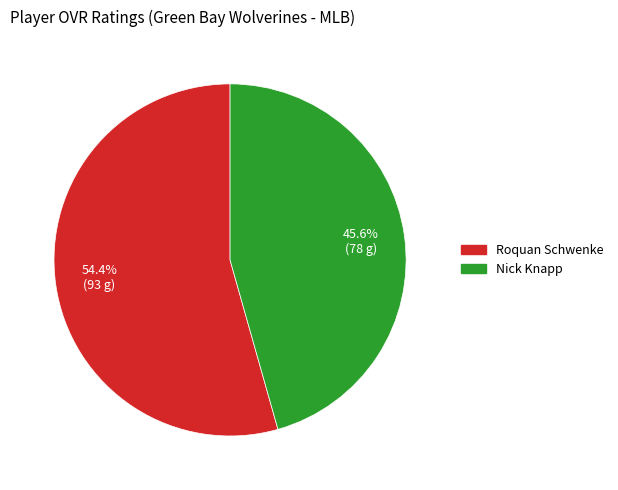

Is it true that Roquan Schwenke is 63% of the pie?

False